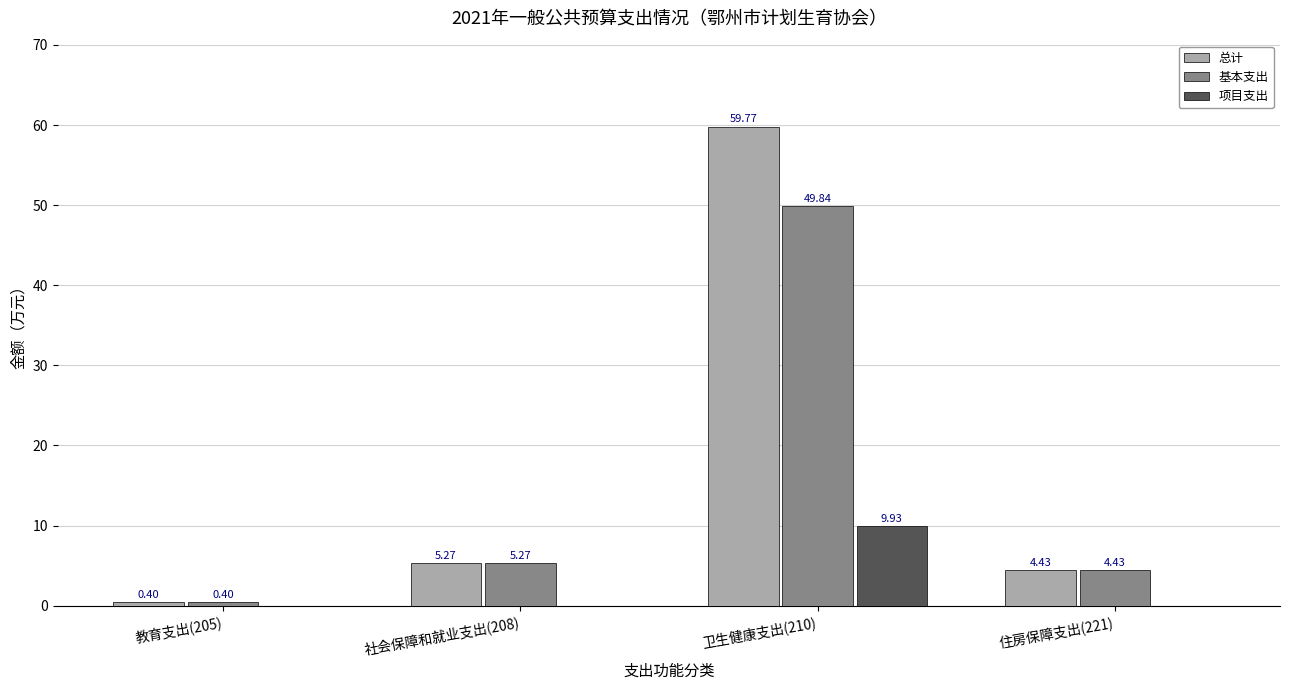

What is the sum of all 基本支出 values?

59.9